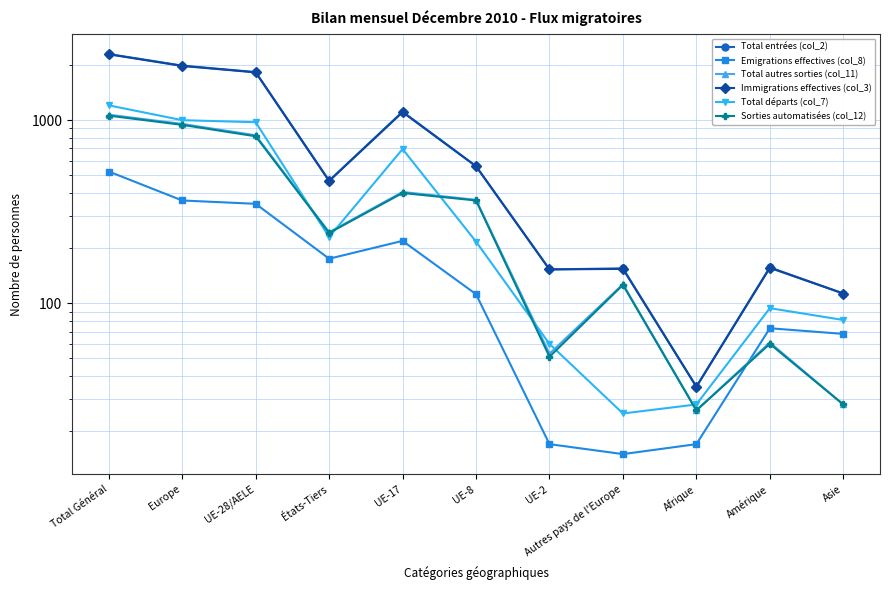

Reading left to right, list all the values displayed in this chart.

Total entrées (col_2): Total Général=2296	Europe=1984	UE-28/AELE=1829	États-Tiers=467	UE-17=1112	UE-8=560	UE-2=153	Autres pays de l'Europe=155	Afrique=35	Amérique=157	Asie=113
Emigrations effectives (col_8): Total Général=524	Europe=364	UE-28/AELE=349	États-Tiers=175	UE-17=219	UE-8=112	UE-2=17	Autres pays de l'Europe=15	Afrique=17	Amérique=73	Asie=68
Total autres sorties (col_11): Total Général=1070	Europe=953	UE-28/AELE=826	États-Tiers=244	UE-17=405	UE-8=367	UE-2=53	Autres pays de l'Europe=127	Afrique=26	Amérique=61	Asie=28
Immigrations effectives (col_3): Total Général=2287	Europe=1976	UE-28/AELE=1822	États-Tiers=465	UE-17=1105	UE-8=560	UE-2=153	Autres pays de l'Europe=154	Afrique=35	Amérique=156	Asie=113
Total départs (col_7): Total Général=1204	Europe=999	UE-28/AELE=974	États-Tiers=230	UE-17=695	UE-8=217	UE-2=60	Autres pays de l'Europe=25	Afrique=28	Amérique=94	Asie=81
Sorties automatisées (col_12): Total Général=1058	Europe=942	UE-28/AELE=816	États-Tiers=242	UE-17=400	UE-8=364	UE-2=51	Autres pays de l'Europe=126	Afrique=26	Amérique=60	Asie=28